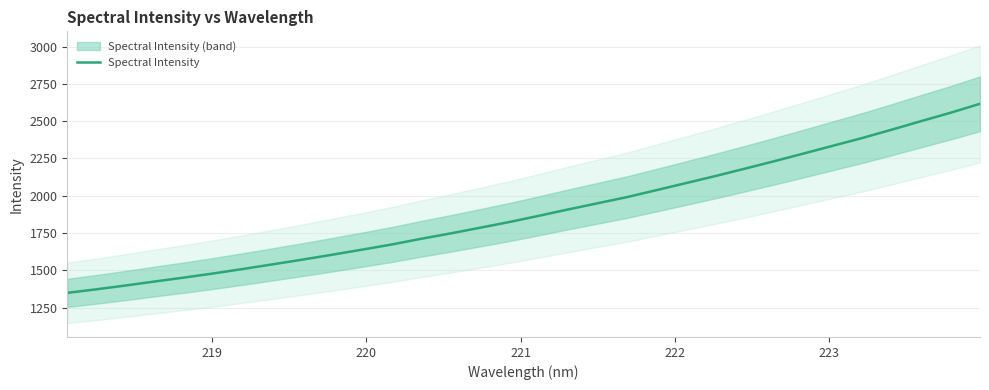

What is the difference between the maximum and minimum values?

1266.8